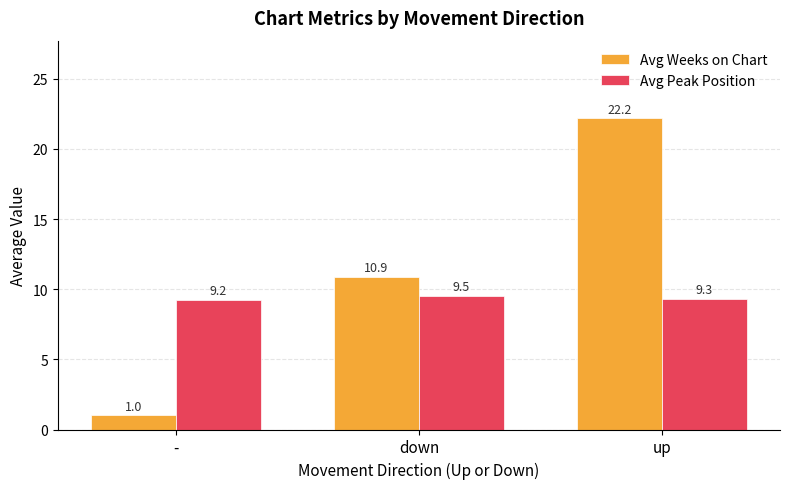

Which series has the largest range (max minus min)?

Avg Weeks on Chart